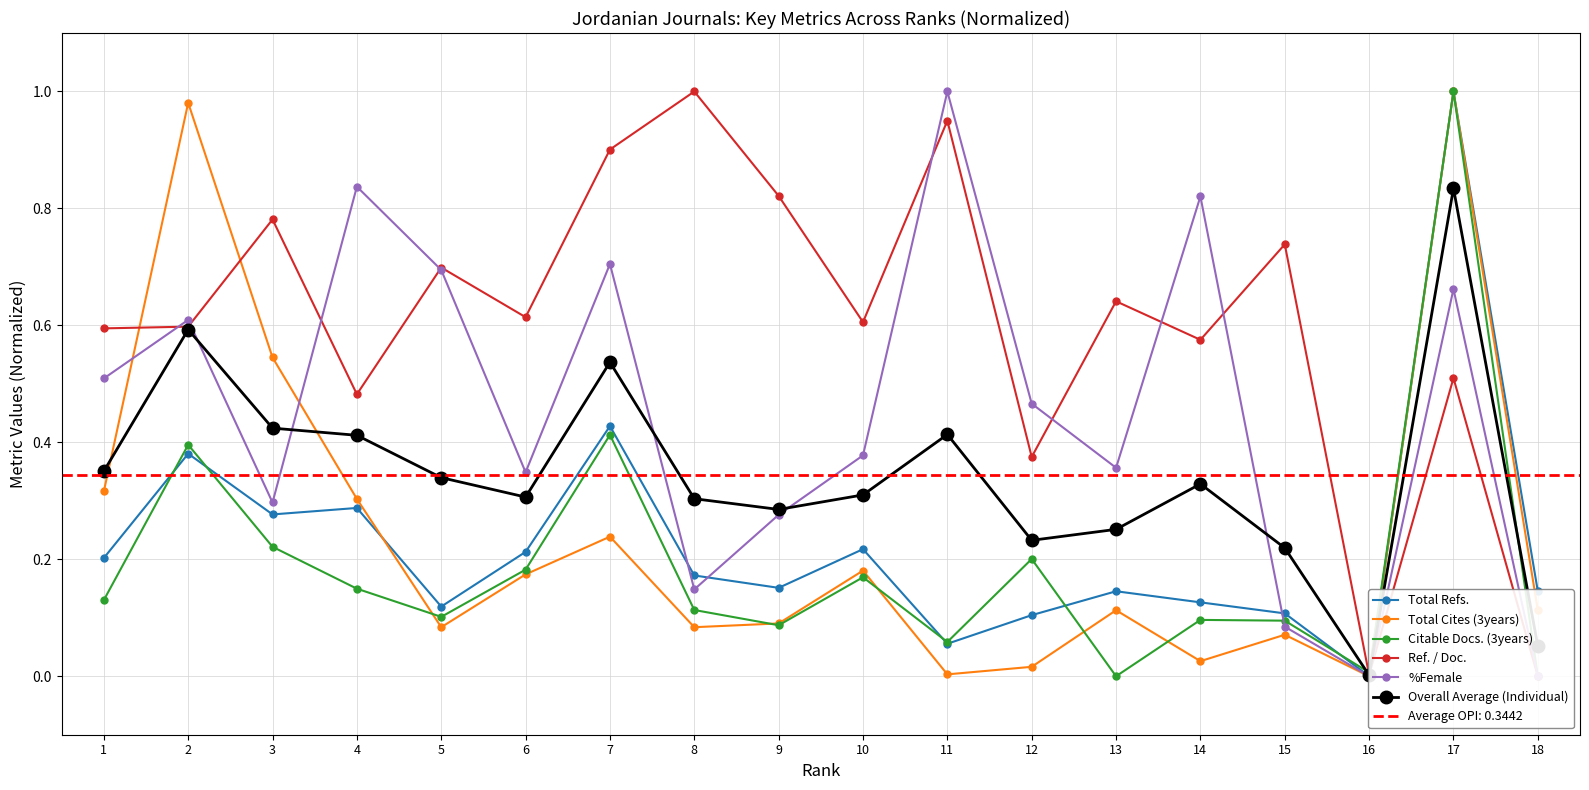

Between which two adjacent categories do %Female and Ref. / Doc. first intersect?

1 and 2